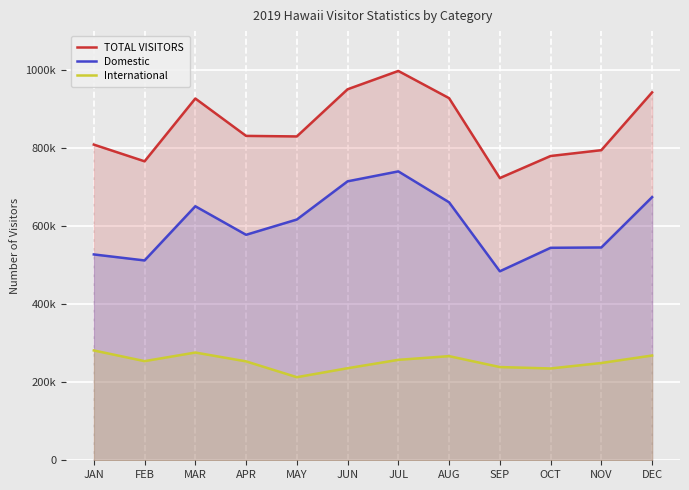

True or false: TOTAL VISITORS and Domestic cross at least once.

False